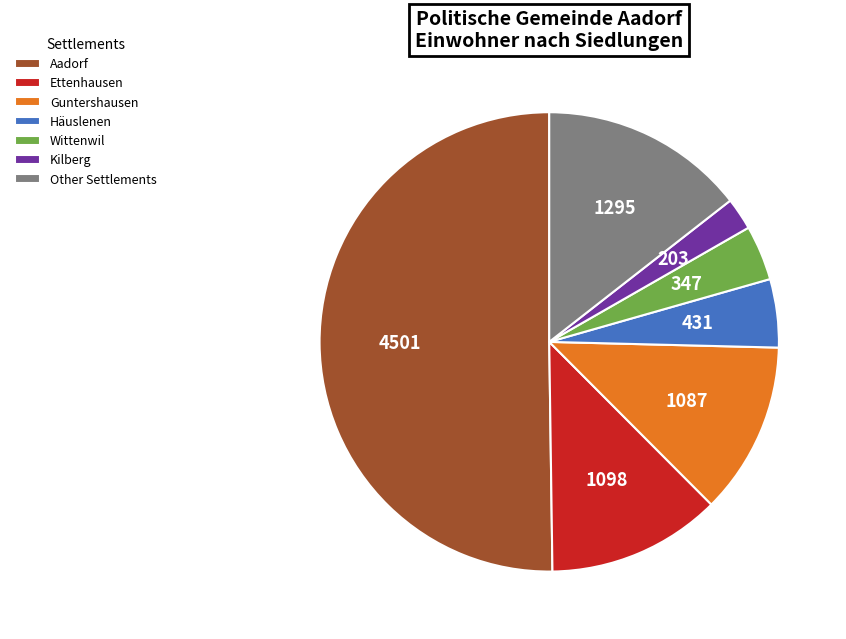

Between Kilberg and Wittenwil, which is larger?

Wittenwil